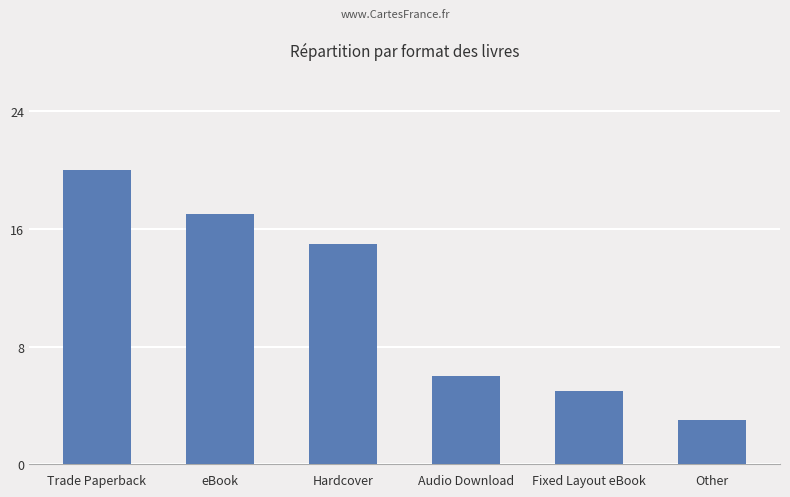

Where does the data first go above 15?

Trade Paperback